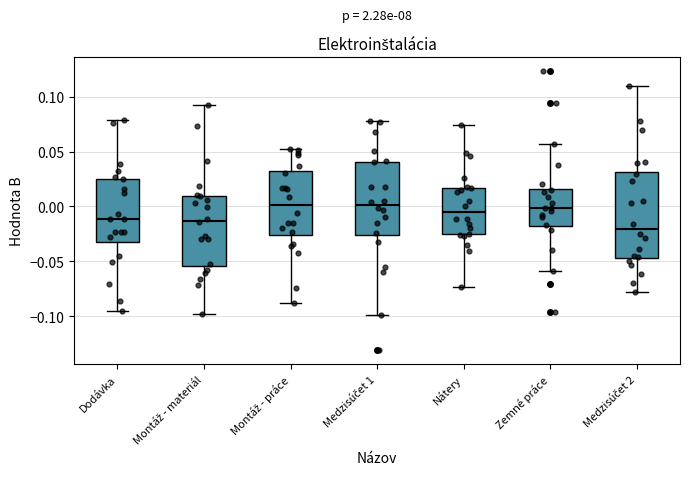

Which box has the lowest median line?

Medzisúčet 2